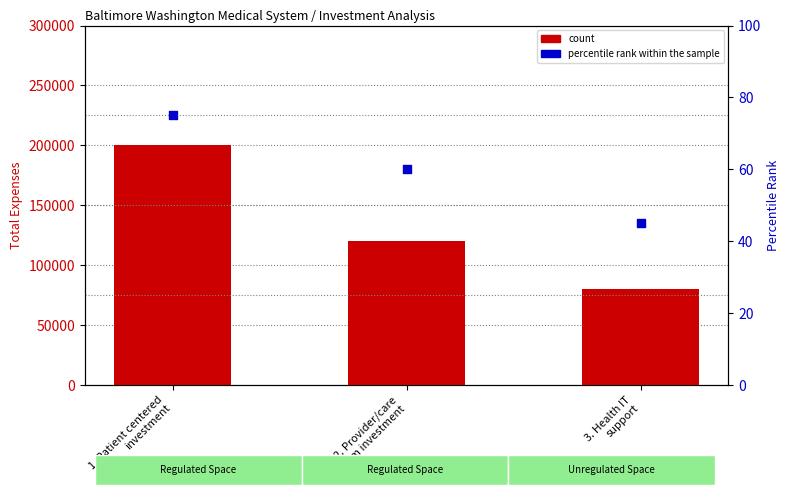

Which series contains the lowest Y value?

percentile rank within the sample